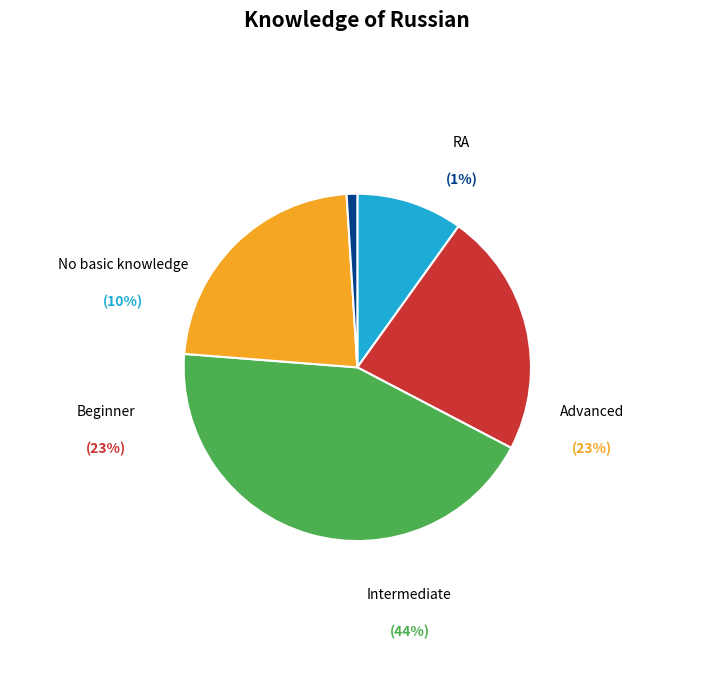

To the nearest percent, what percentage of the pie is Advanced?

23%